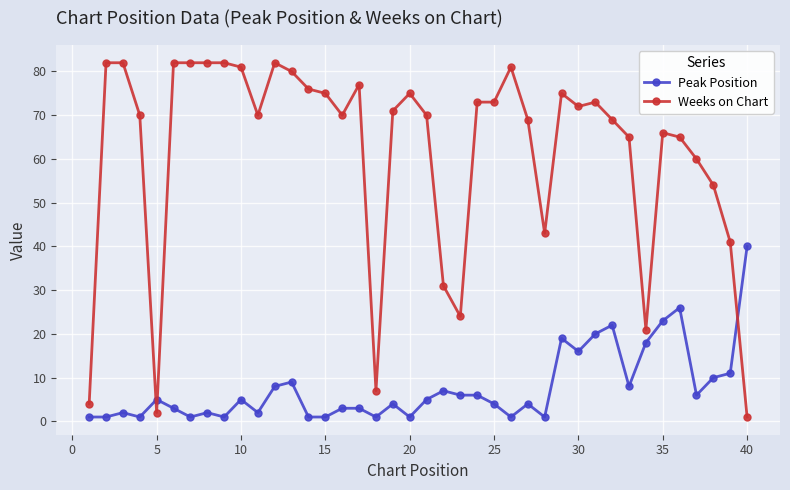

What is the highest value of the Weeks on Chart series?

82